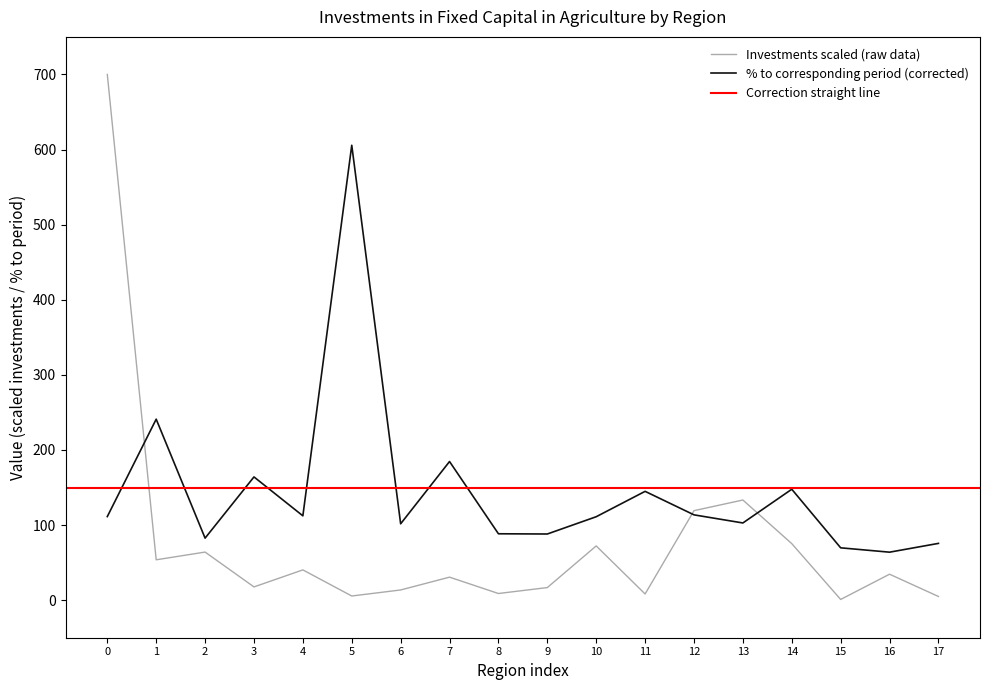

What is the highest value of the % to corresponding period (corrected) series?

605.7